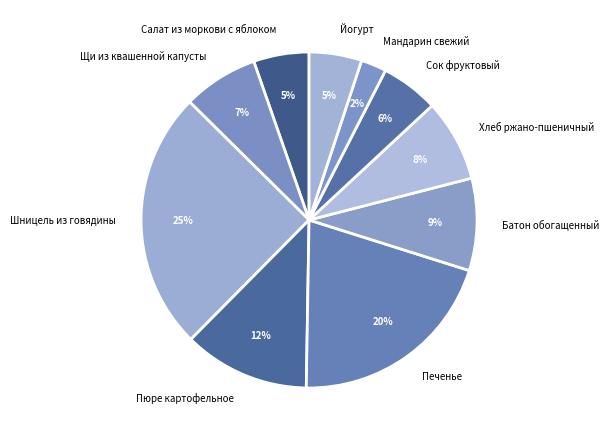

How many slices are in this pie chart?

10